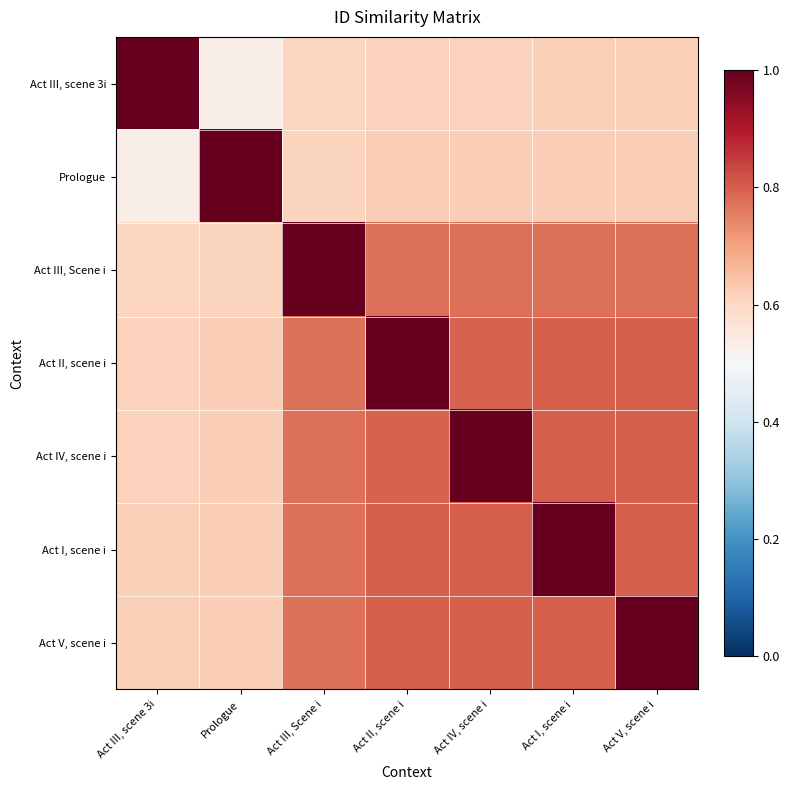

Between Prologue and Act III, Scene i, which is larger?

Act III, Scene i